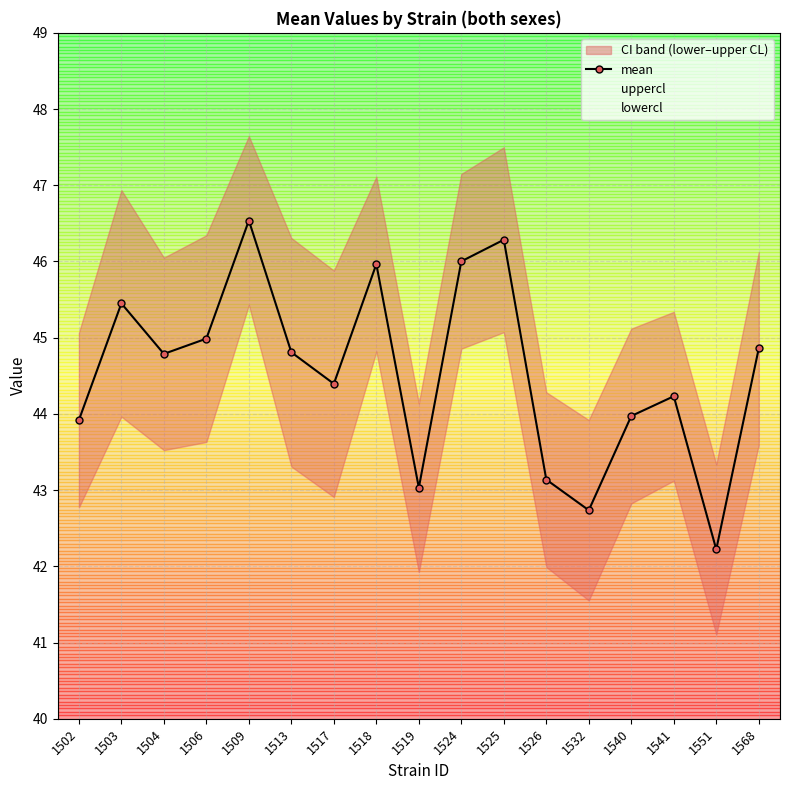

At which category does the chart reach its peak across all series?

1509